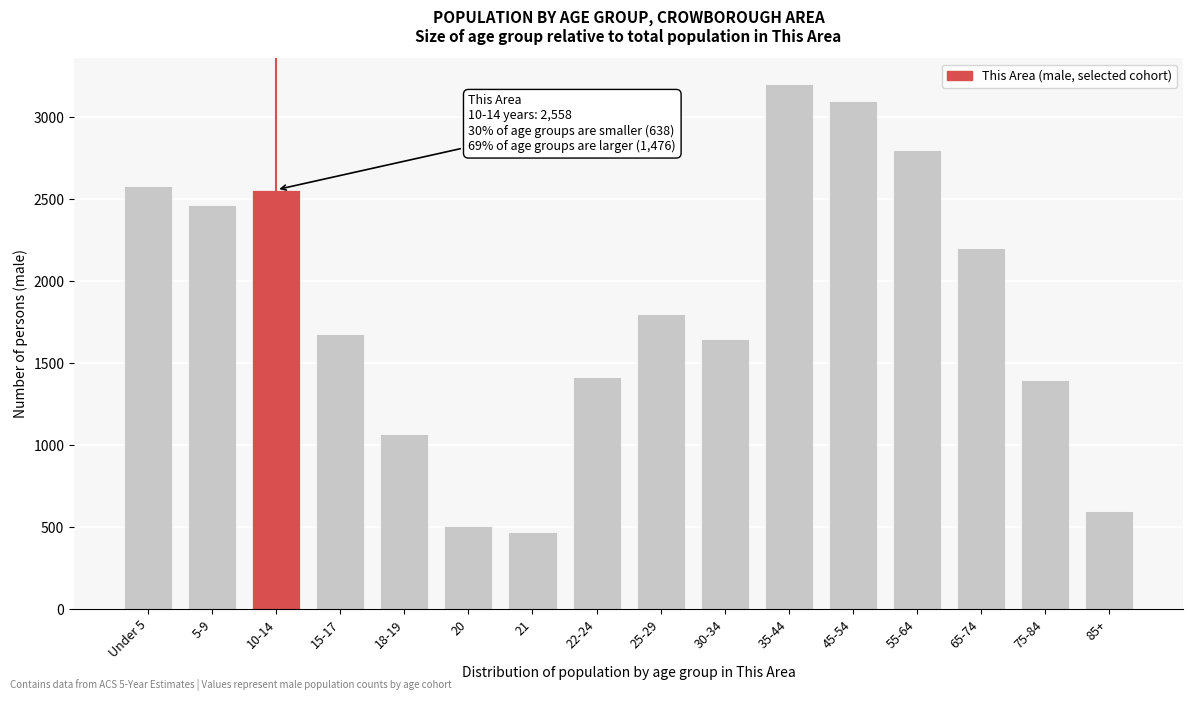

Reading left to right, what are all the values shown in this chart?

2583	2463	2558	1676	1065	508	469	1416	1800	1650	3200	3100	2800	2200	1400	600